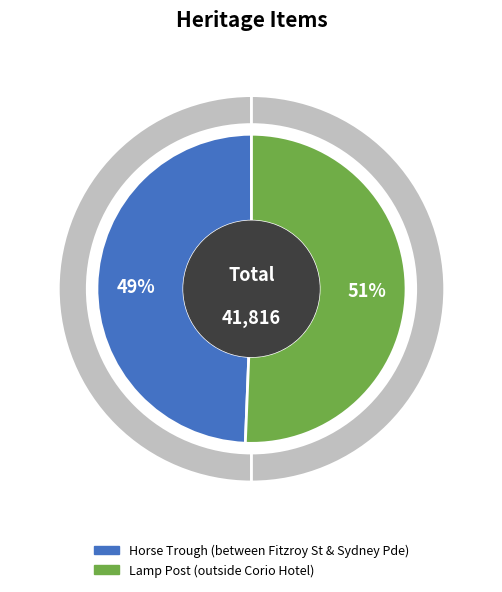

Which slice is the smallest?

Horse Trough (between Fitzroy St & Sydney Pde)